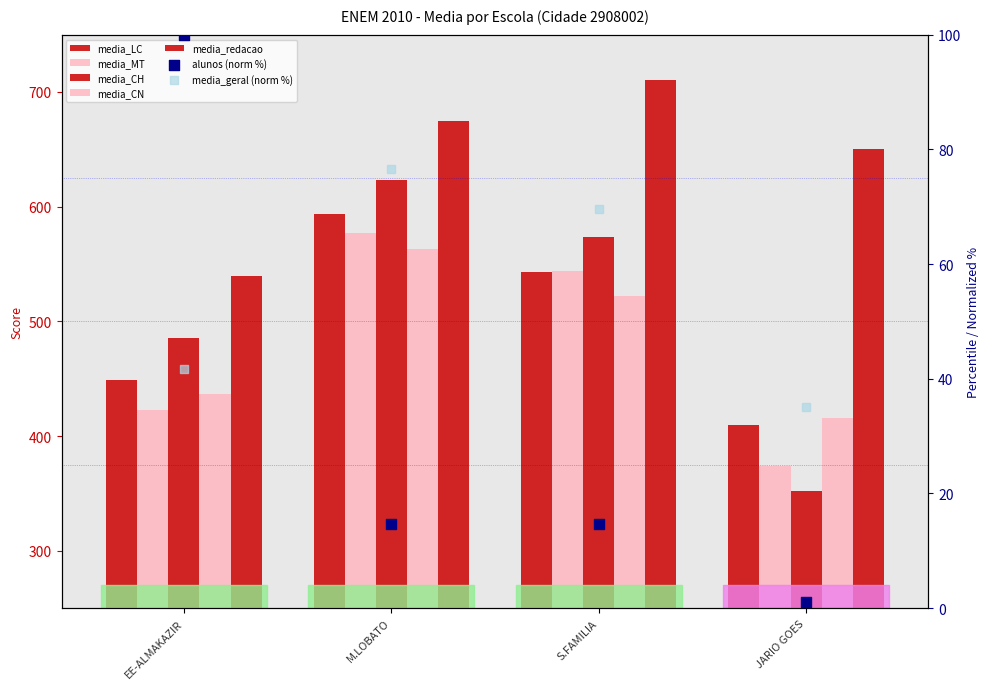

At which category is the sum across all series the highest?

M.LOBATO